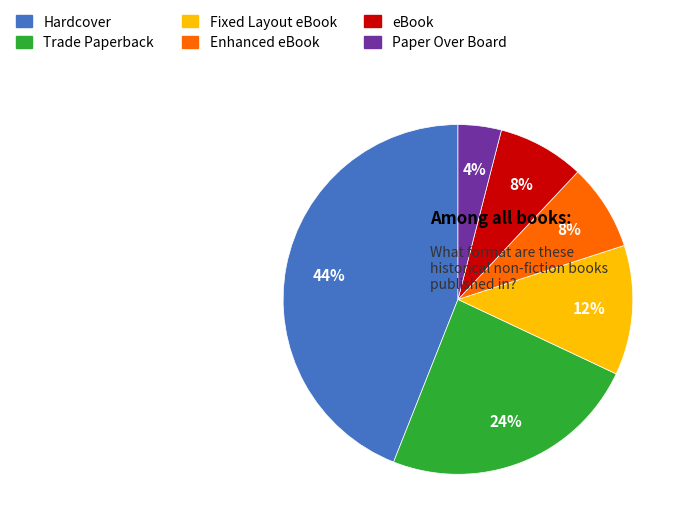

Which slice is the largest?

Hardcover